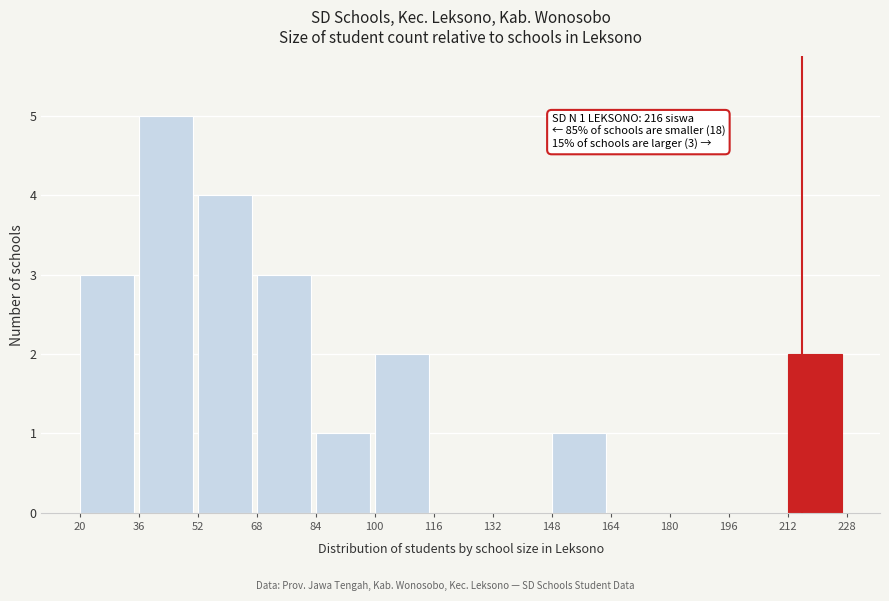

Which range on the x-axis has the tallest bar?

36 to 52